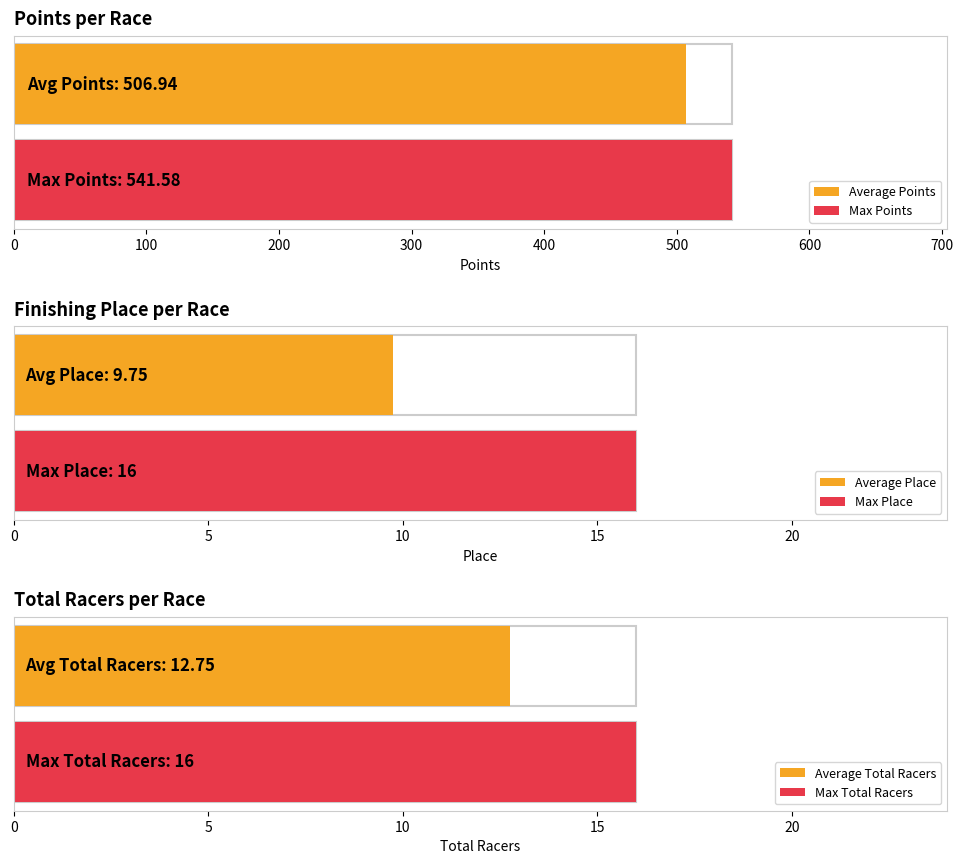

Which series has the largest range (max minus min)?

Points